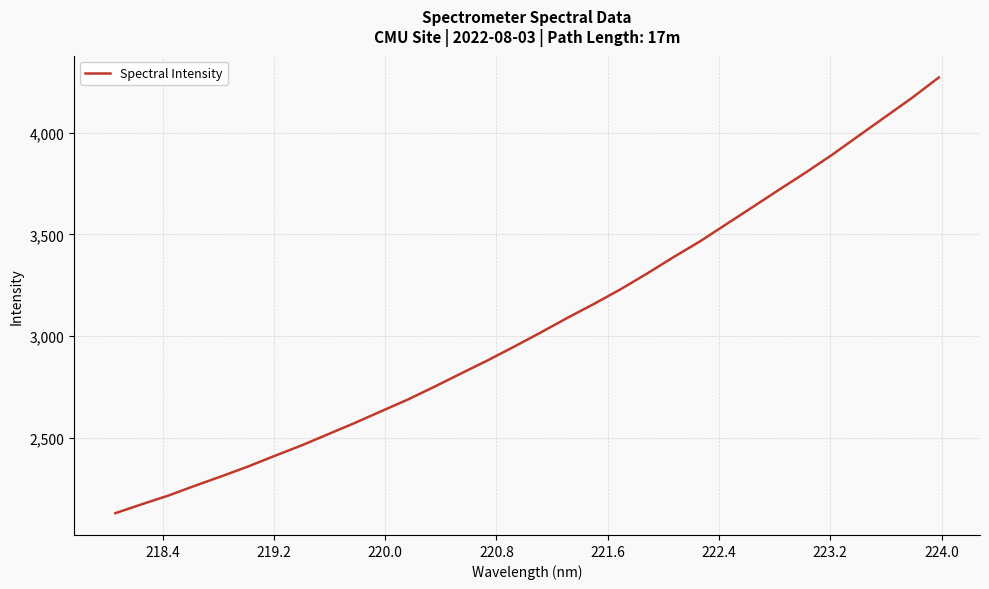

What is the difference between the second highest and second lowest values?

1996.3